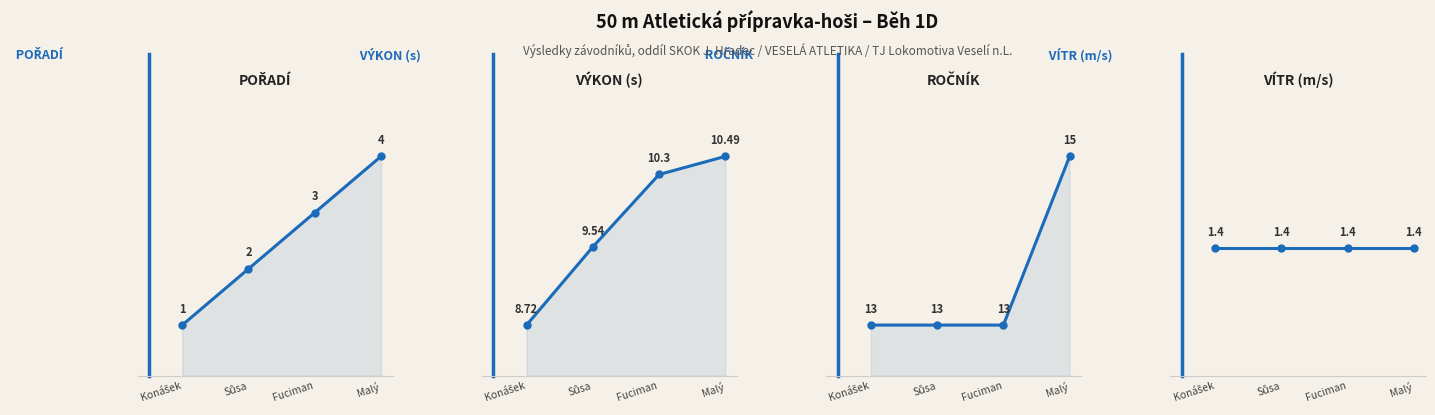

Rank the categories by Pořadí value from highest to lowest.

Malý, Fuciman, Sůsa, Konášek